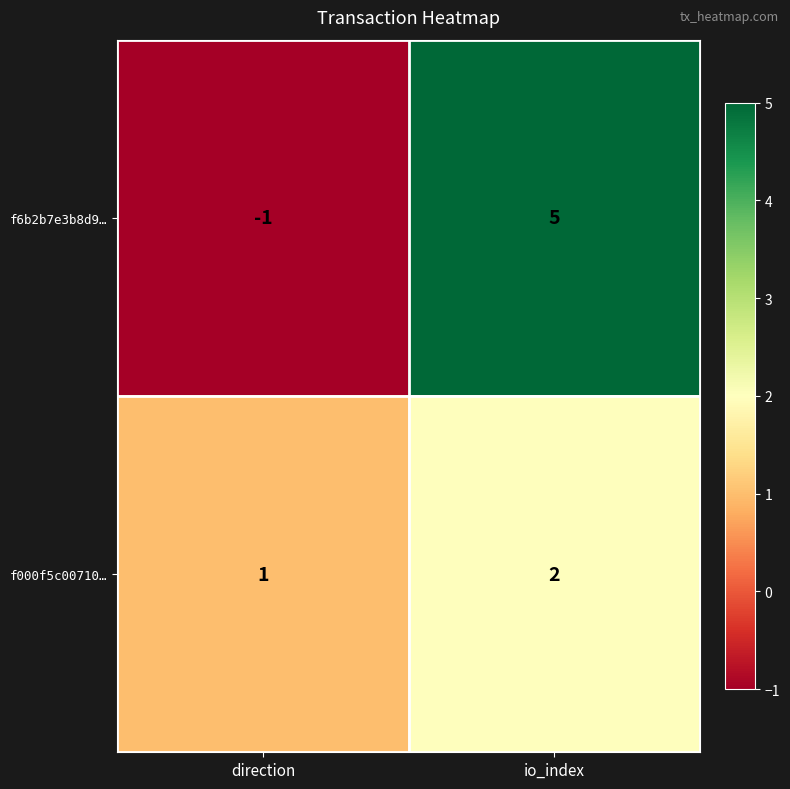

At which label does f000f5c00710… reach its minimum?

direction